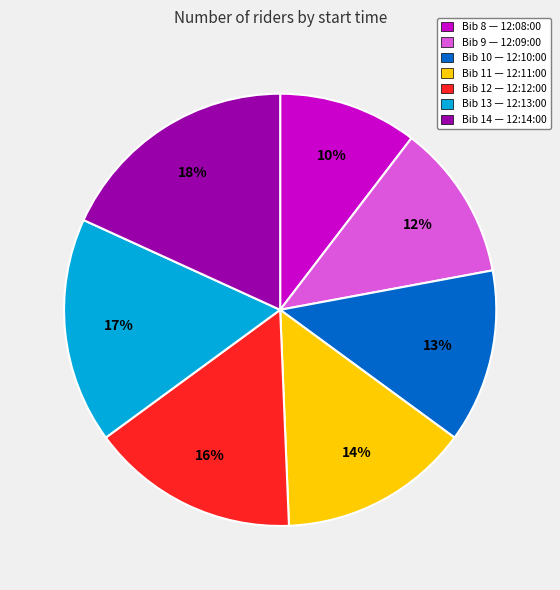

True or false: Bib 13 — 12:13:00 accounts for 28% of the total.

False